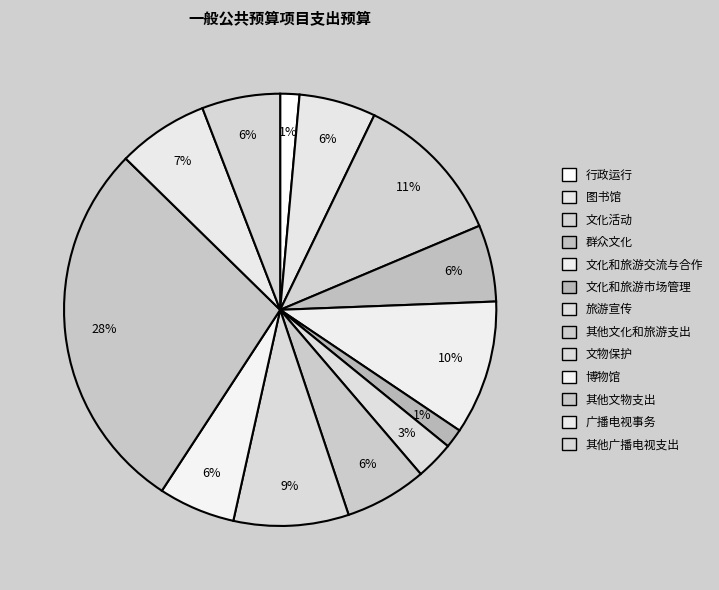

How many segments does this pie chart have?

13